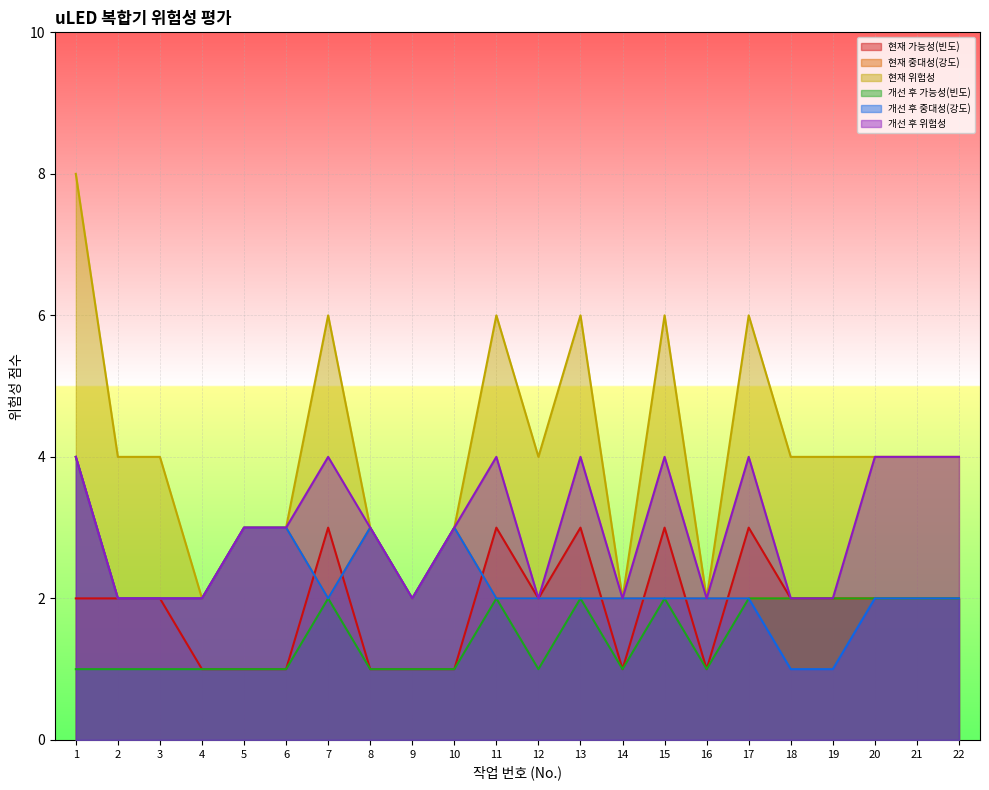

Where is the first local maximum for 개선 후 가능성(빈도)?

7